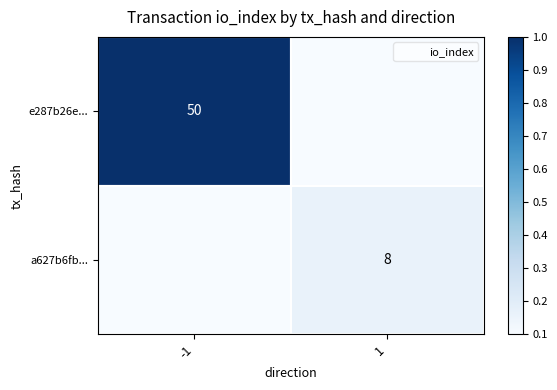

List the series in order of their peak value, lowest first.

a627b6fb..., e287b26e...